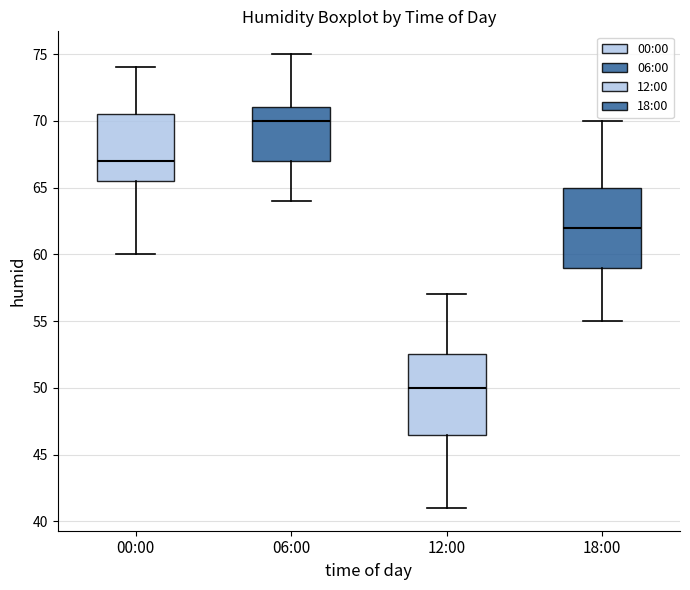

Where is the upper edge of the box for 06:00 on the y-axis? The values are not printed on the chart, so give them approximately, as read against the axis.

71.0